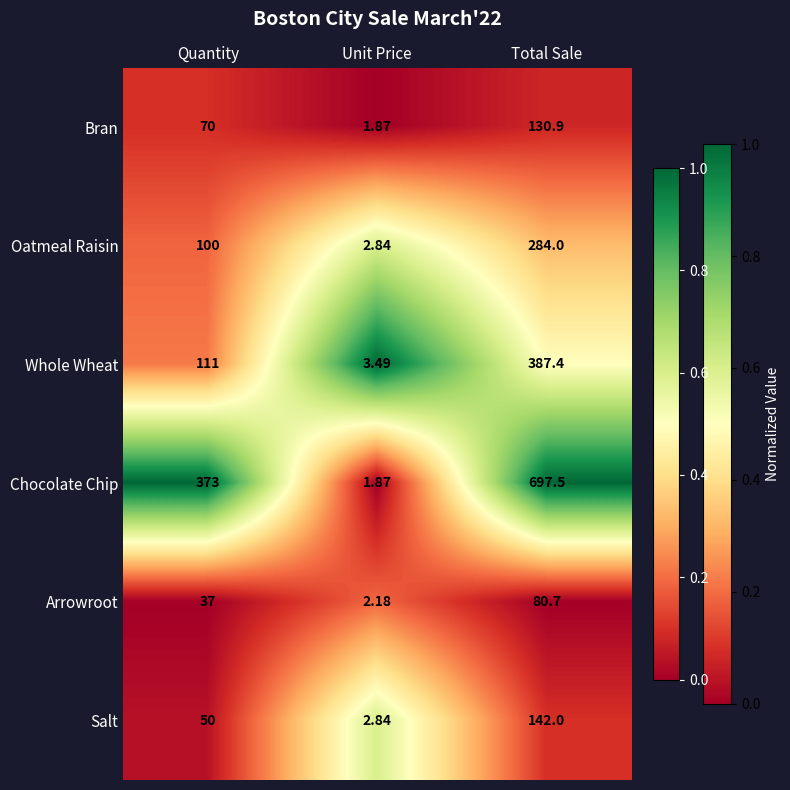

At which label is Bran closest to 66?

Quantity